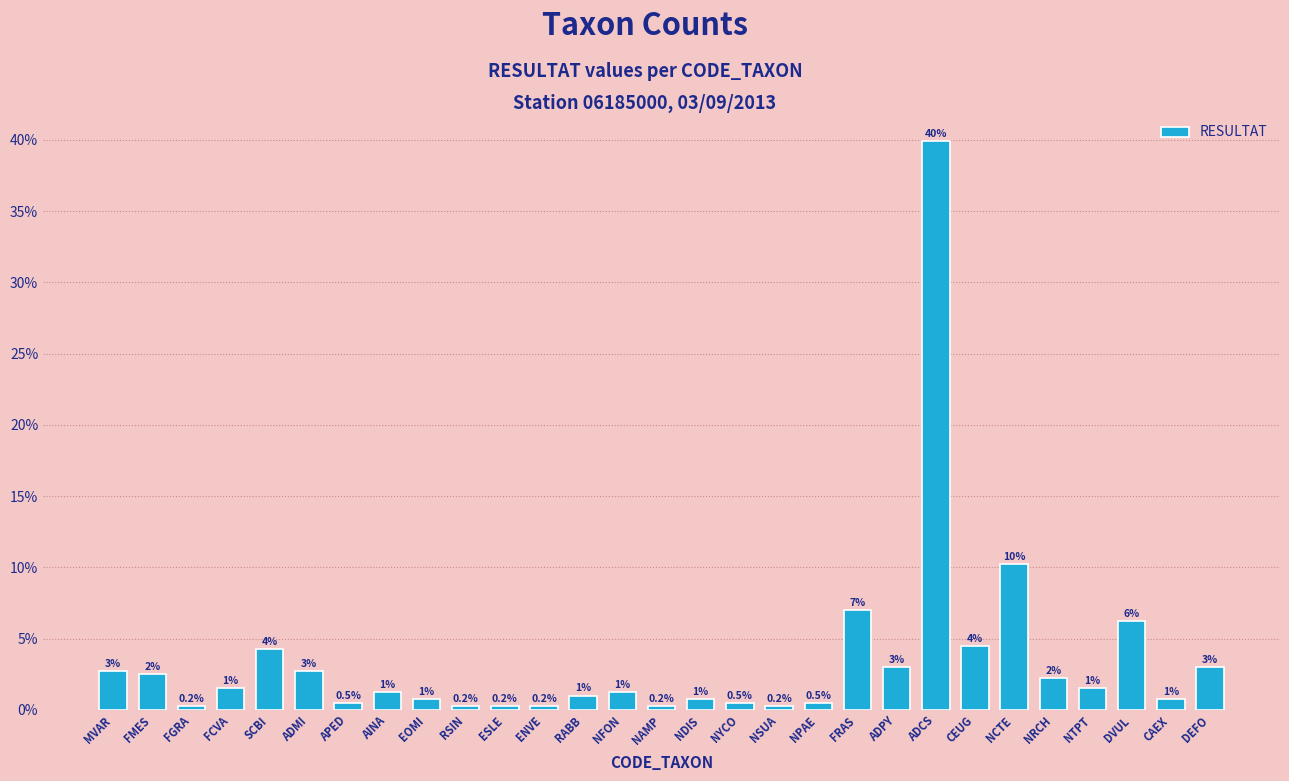

Where does the data first go above 1?

MVAR